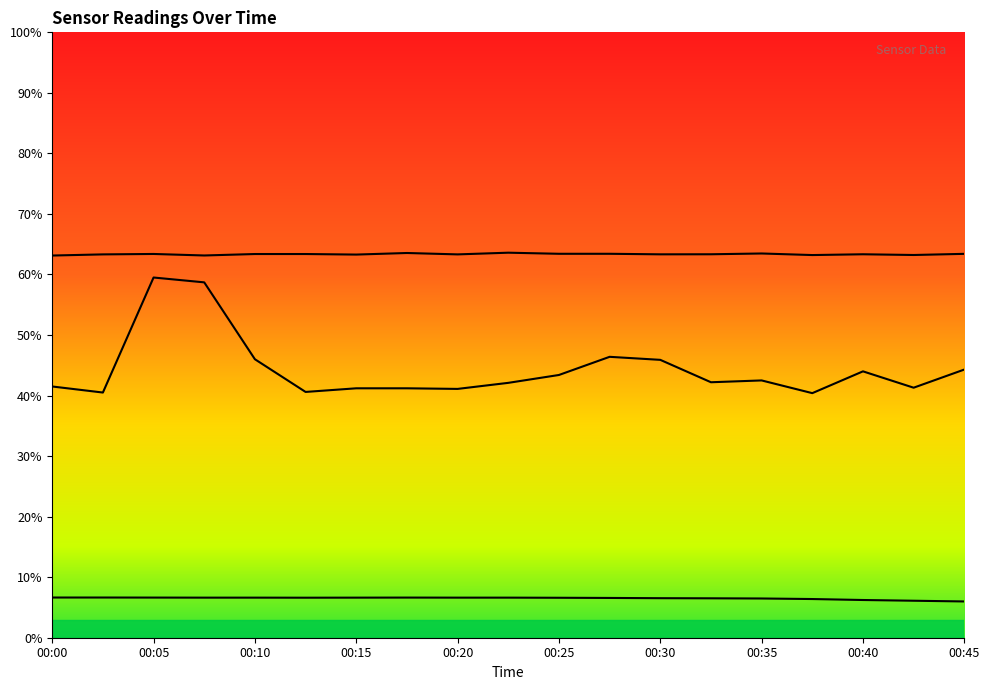

Is it true that BME280_humidity equals 63.4 at 00:05?

True